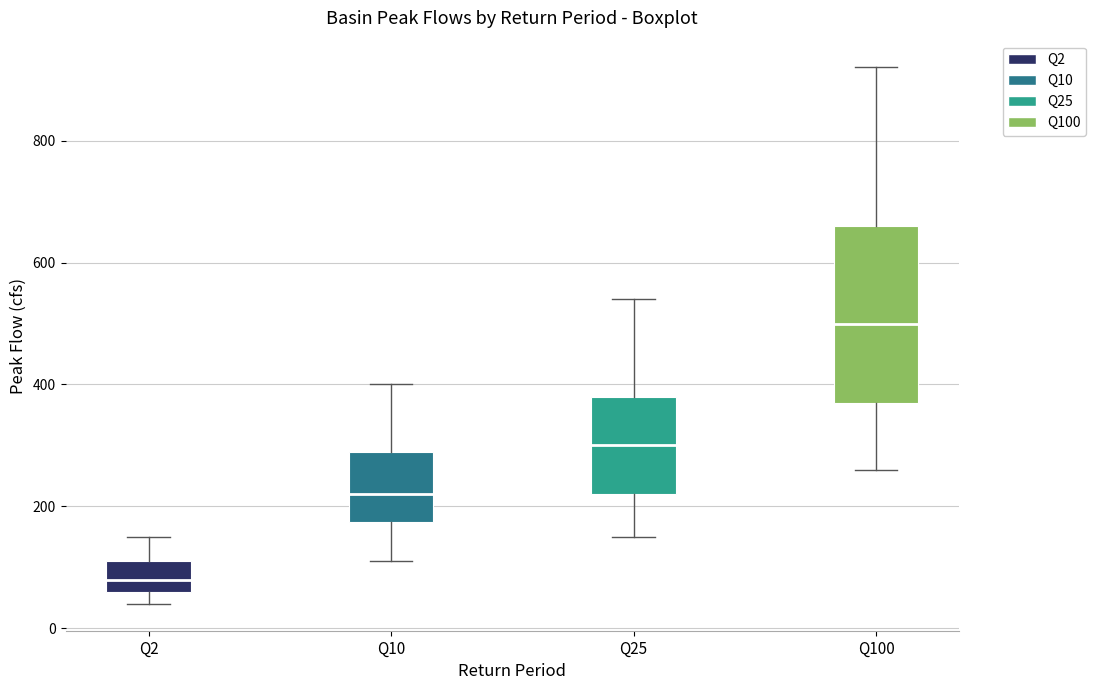

Reading left to right, transcribe this box plot: for each box, give where its median line is, the range the box spans, and where its two whiskers end, as read against the y-axis. The values are not printed on the chart, so give them approximately, as read against the axis.

Q2: median 80, box 60 to 120, whiskers 40 to 160
Q10: median 220, box 180 to 300, whiskers 120 to 400
Q25: median 300, box 220 to 380, whiskers 160 to 540
Q100: median 500, box 380 to 660, whiskers 260 to 920